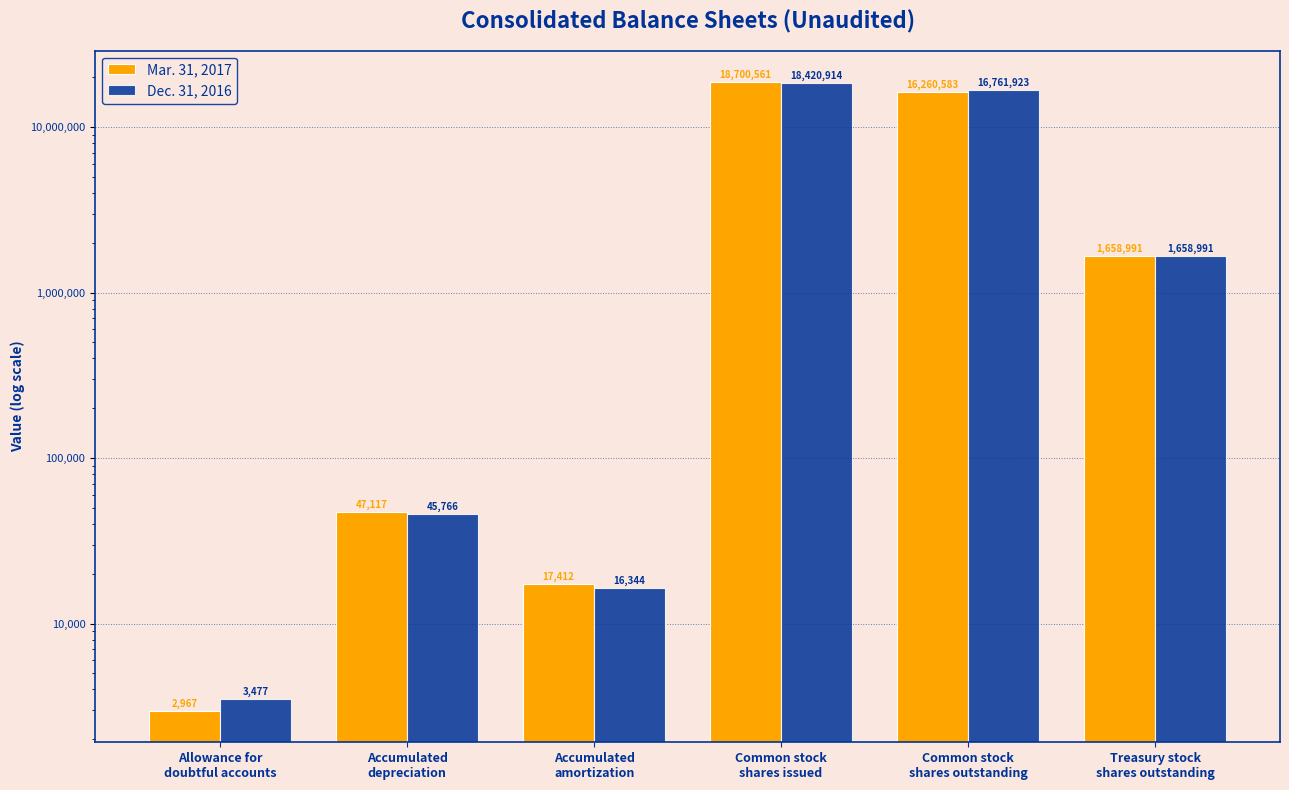

Where does the Dec. 31, 2016 series first go above 1658991?

Common stock
shares issued